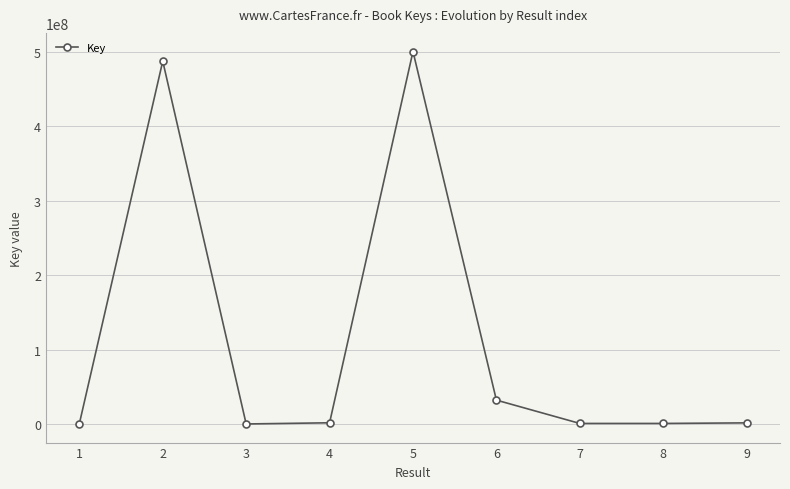

What is the difference between the values at 4 and 5?

499065974